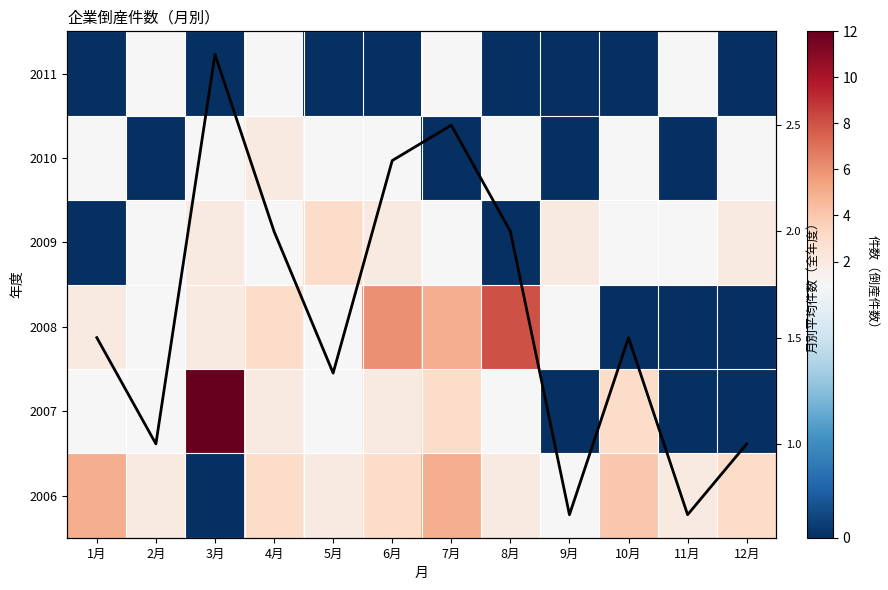

What is the sum of the 2007 values at 9月 and 1月?

1.0